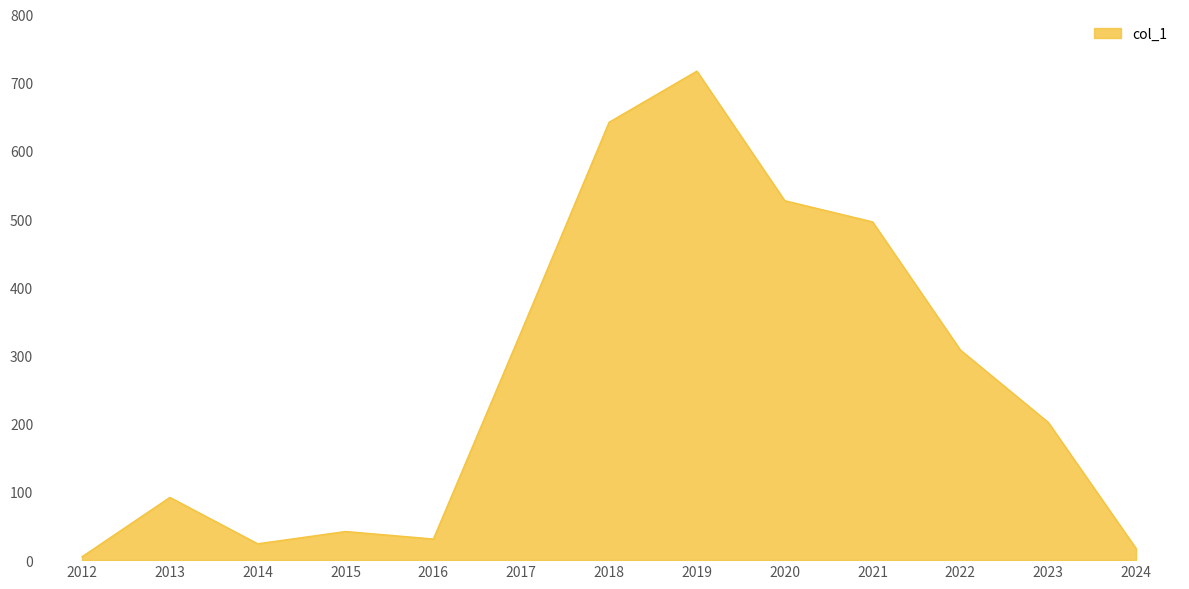

What is the change in value from 2015 to 2022?

+266